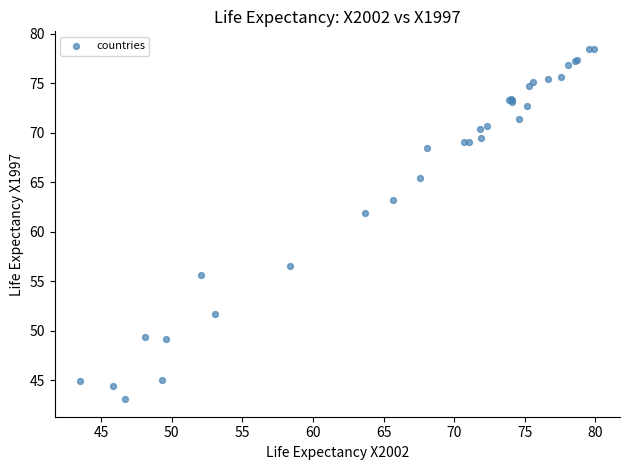

What Y value in the scatter plot is closest to 60?

61.9